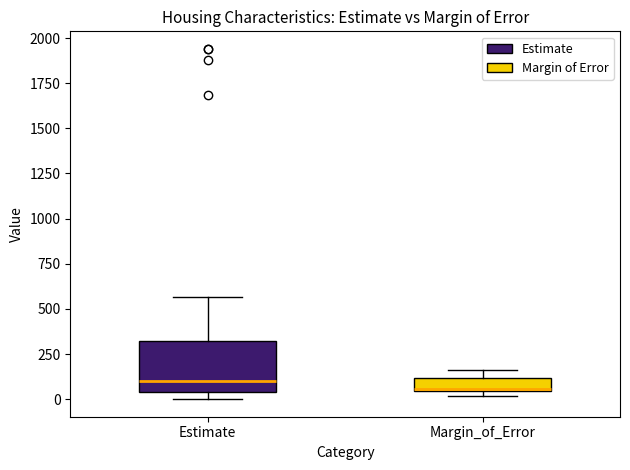

Comparing the boxes themselves (not the whiskers), which one is the tallest?

Estimate